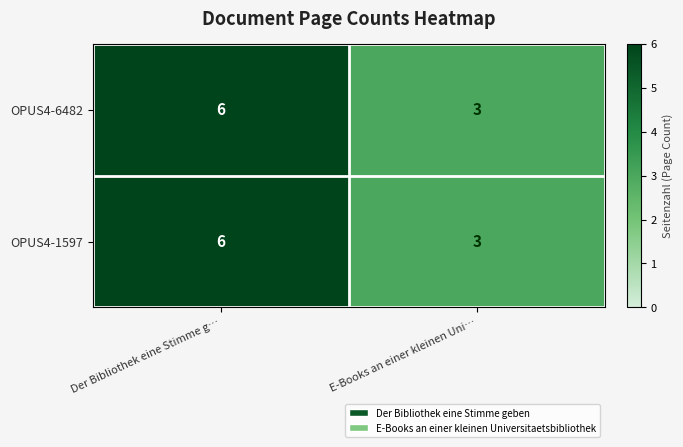

Reading left to right, extract all data points from this chart.

OPUS4-6482: 6	3
OPUS4-1597: 6	3